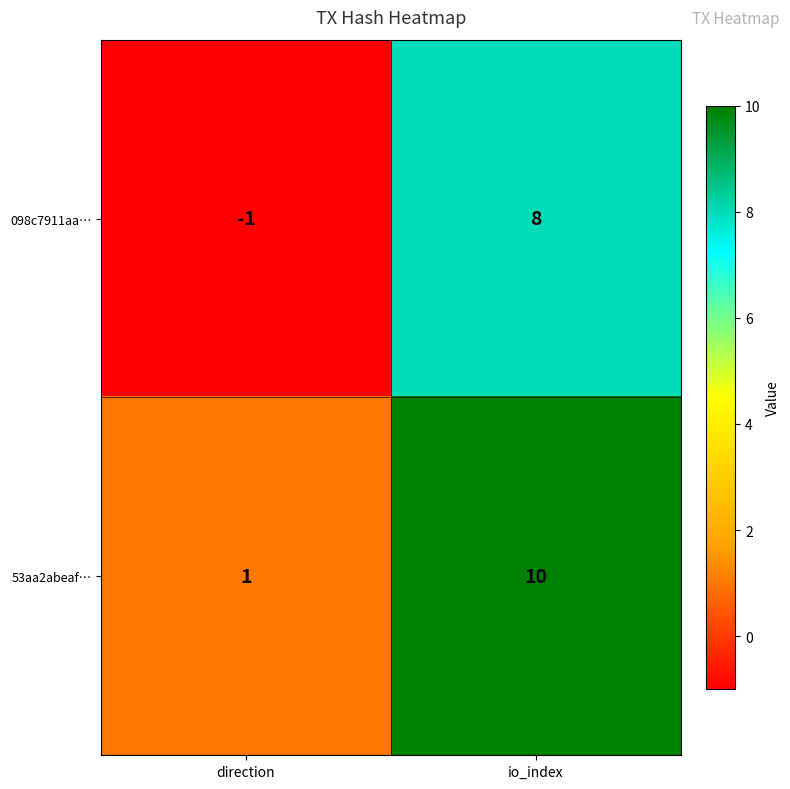

What is the smallest value displayed?

-1